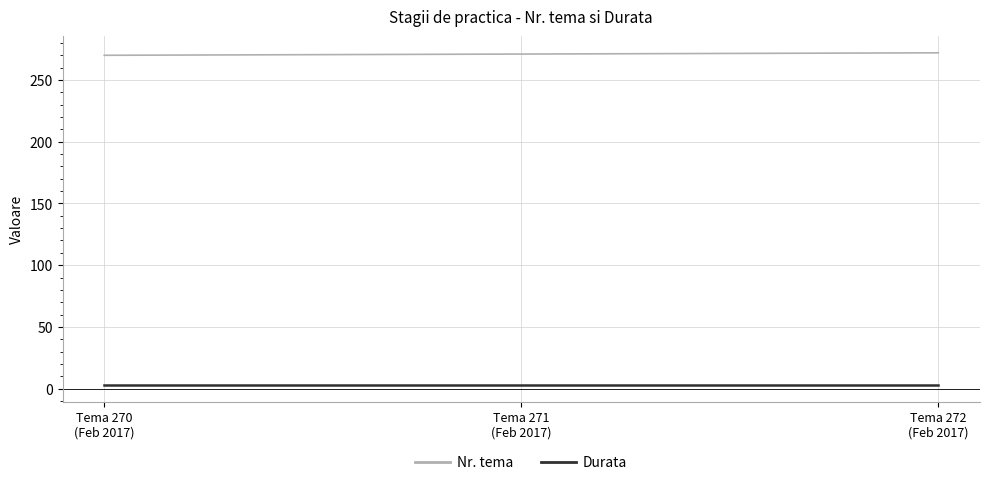

Count the number of categories in the chart.

3